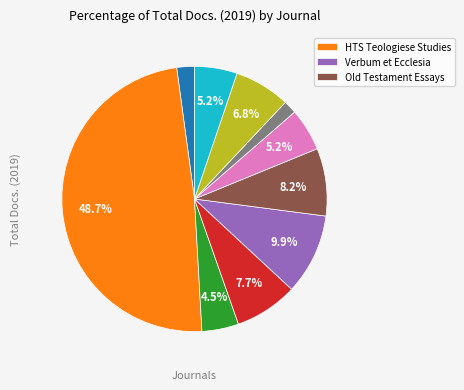

Is there any slice that represents more than half of the pie?

No